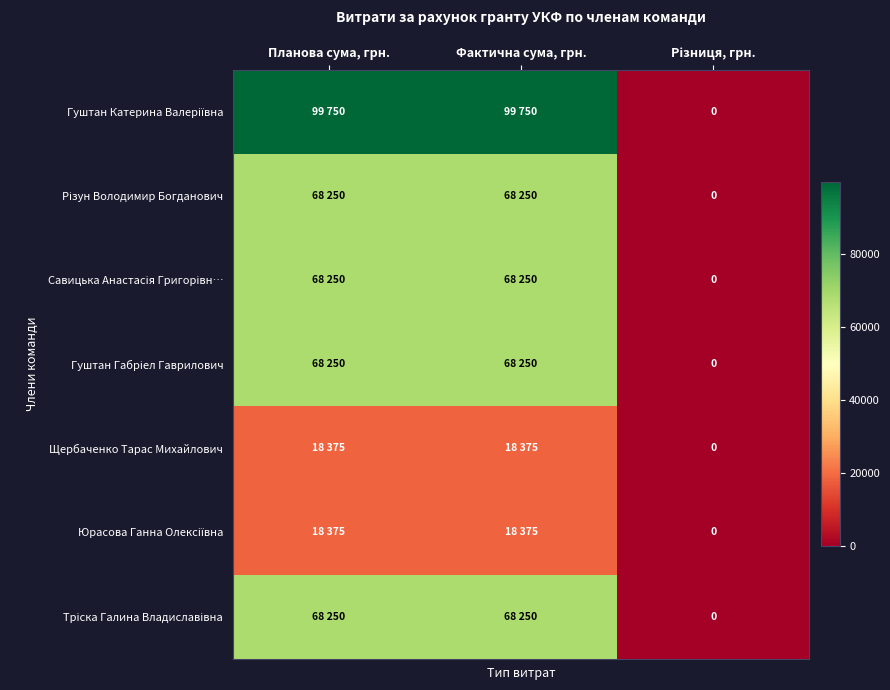

How many categories are shown in the chart?

3